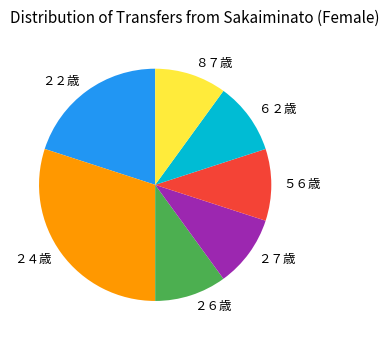

Which has a higher value, ８７歳 or ２２歳?

２２歳